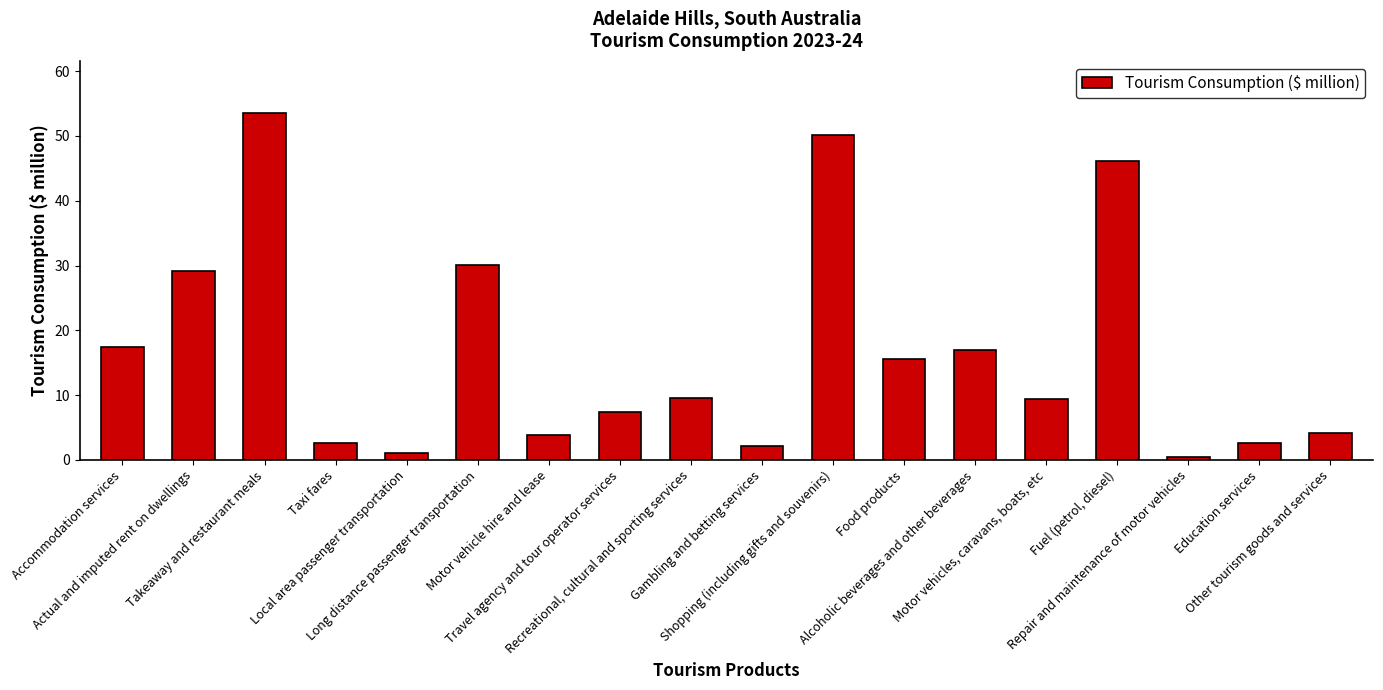

At which label is the value closest to 26?

Actual and imputed rent on dwellings